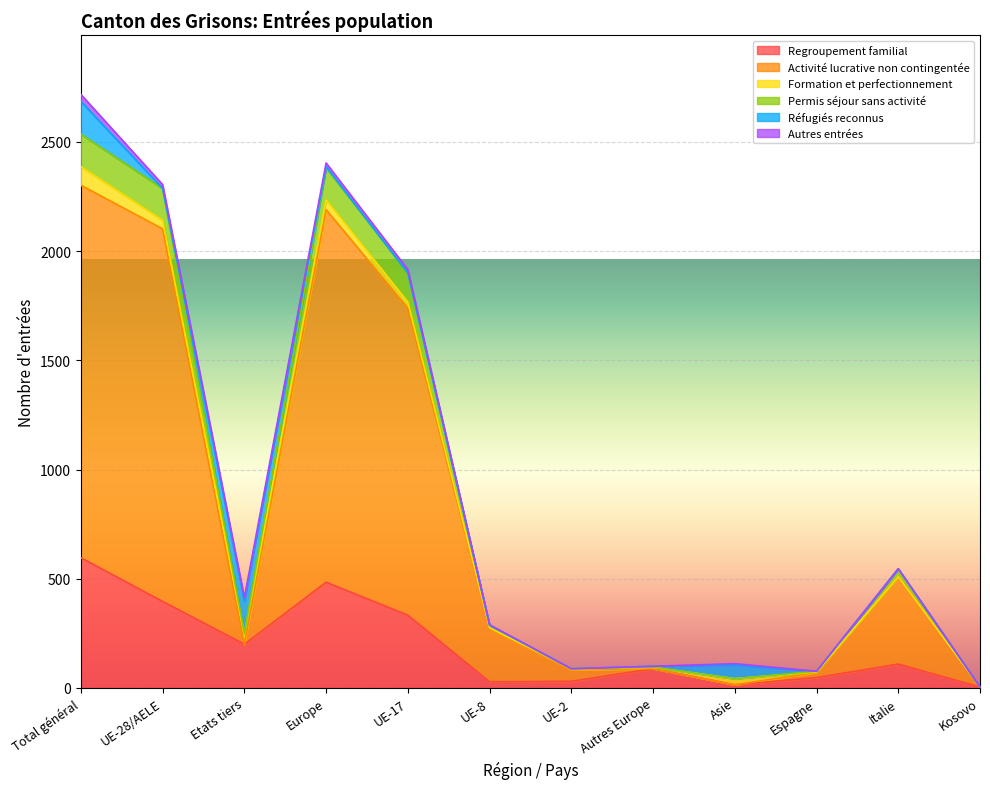

The Activité lucrative non contingentée series shows 34 at Espagne. True or false?

False